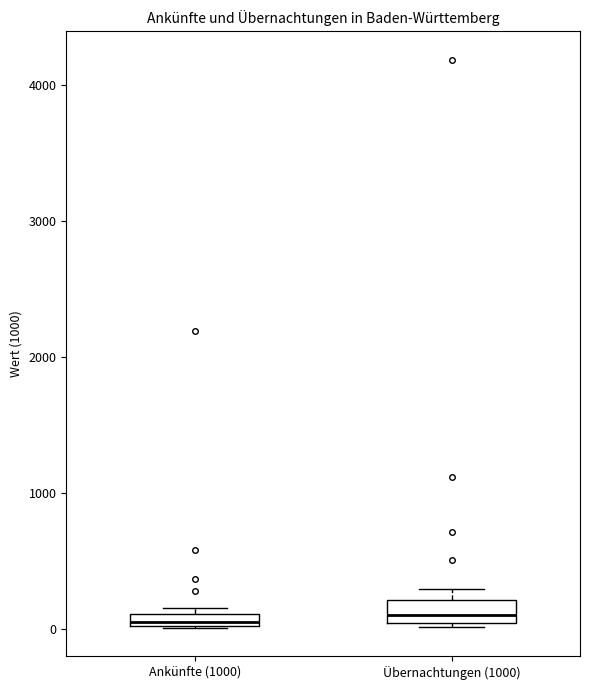

Where is the upper edge of the box for Ankünfte (1000) on the y-axis? The values are not printed on the chart, so give them approximately, as read against the axis.

100